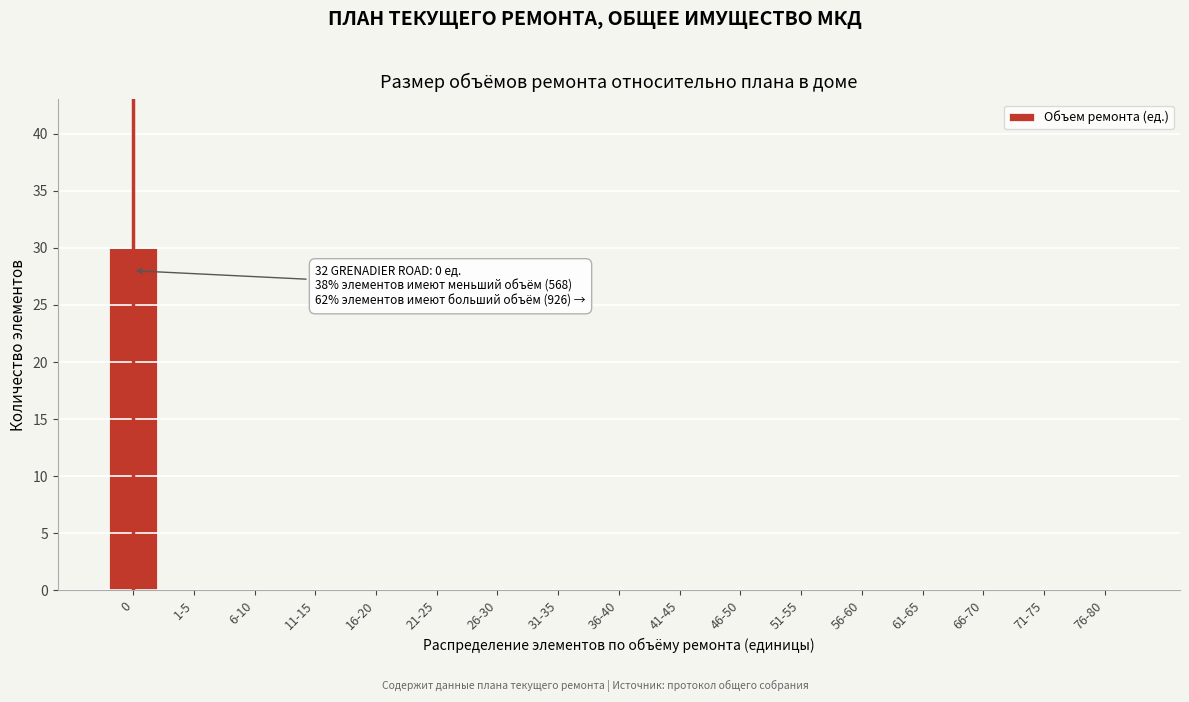

Reading left to right, transcribe all the data shown in this chart.

0=30	1-5=0	6-10=0	11-15=0	16-20=0	21-25=0	26-30=0	31-35=0	36-40=0	41-45=0	46-50=0	51-55=0	56-60=0	61-65=0	66-70=0	71-75=0	76-80=0